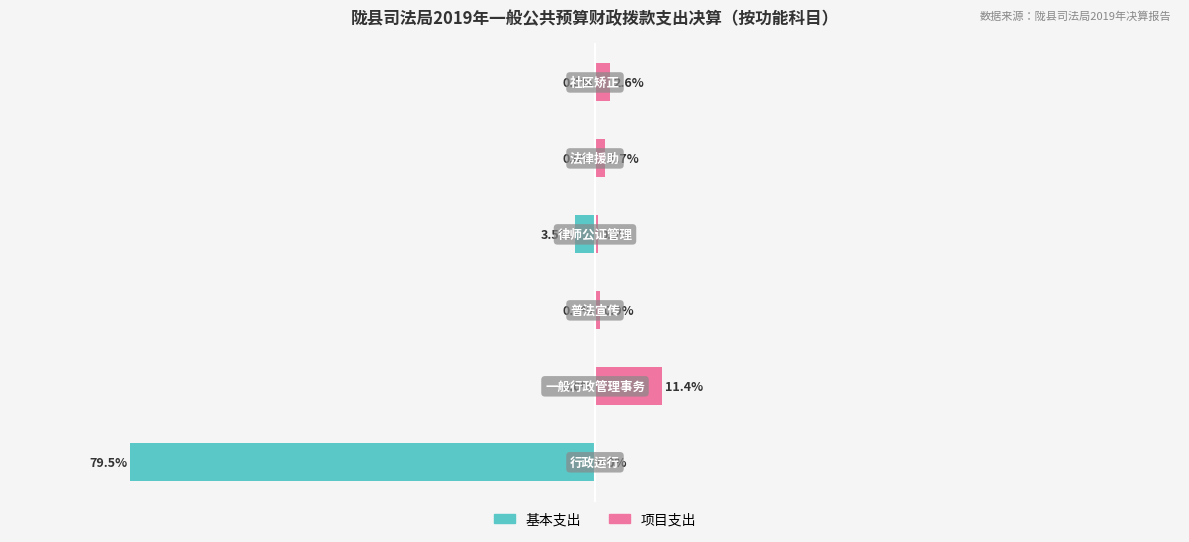

Reading left to right, list all the values displayed in this chart.

基本支出: 0=-79.5	1=0.0	2=0.0	3=-3.5	4=0.0	5=0.0
项目支出: 0=0.0	1=11.4	2=0.9	3=0.5	4=1.7	5=2.6